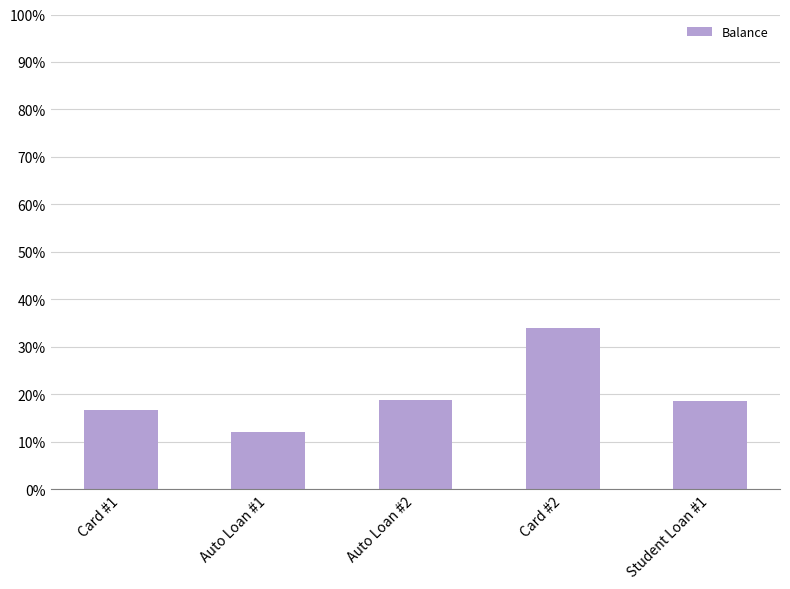

What is the average value?

20.0